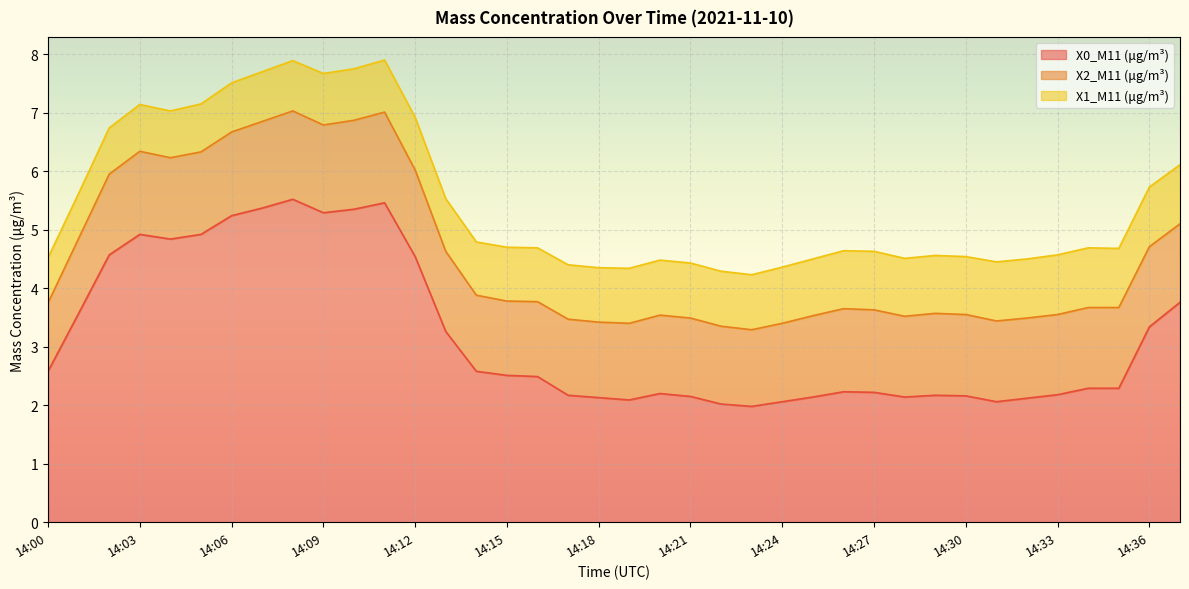

What is the difference between the maximum and second lowest values in the X0_M11 (μg/m³) series?

3.5